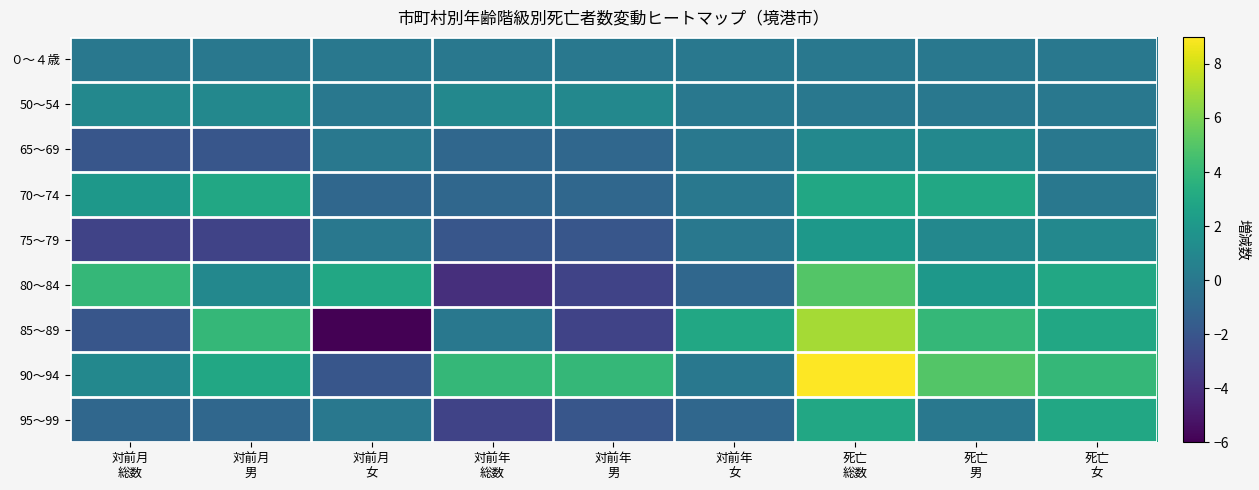

Which category has the highest value across all series?

死亡
総数